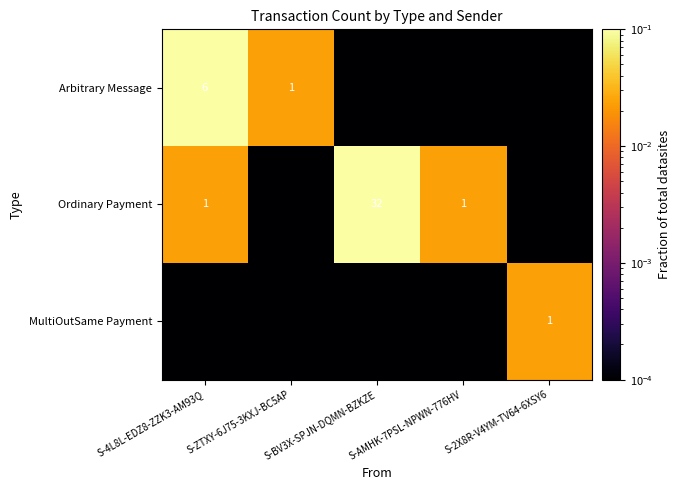

True or false: Arbitrary Message has a value of 1.5 at S-ZTXY-6J75-3KXJ-BC5AP.

False